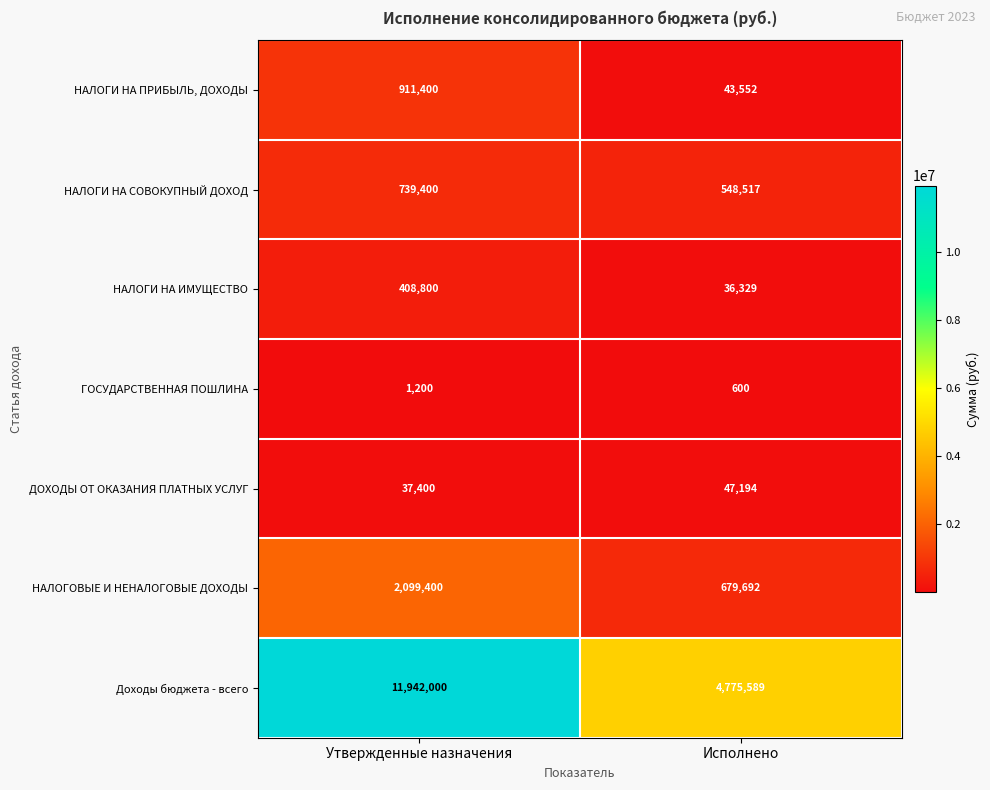

What is the greatest value displayed?

11942000